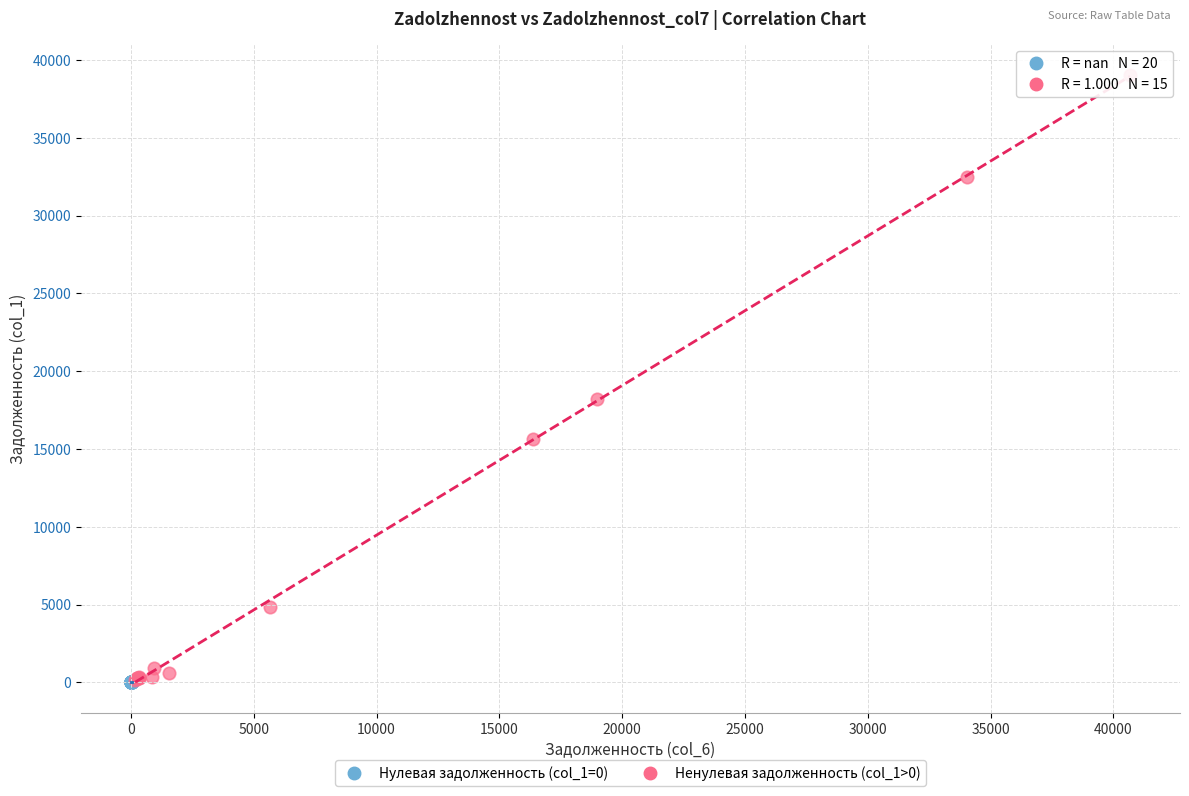

Which series contains the highest Y value?

Ненулевая задолженность (col_1>0)